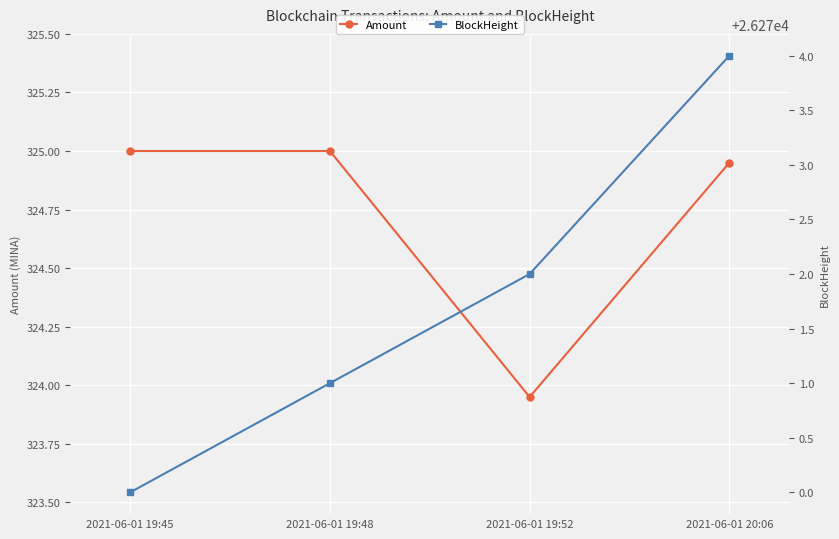

At which category does the chart reach its peak across all series?

2021-06-01 20:06